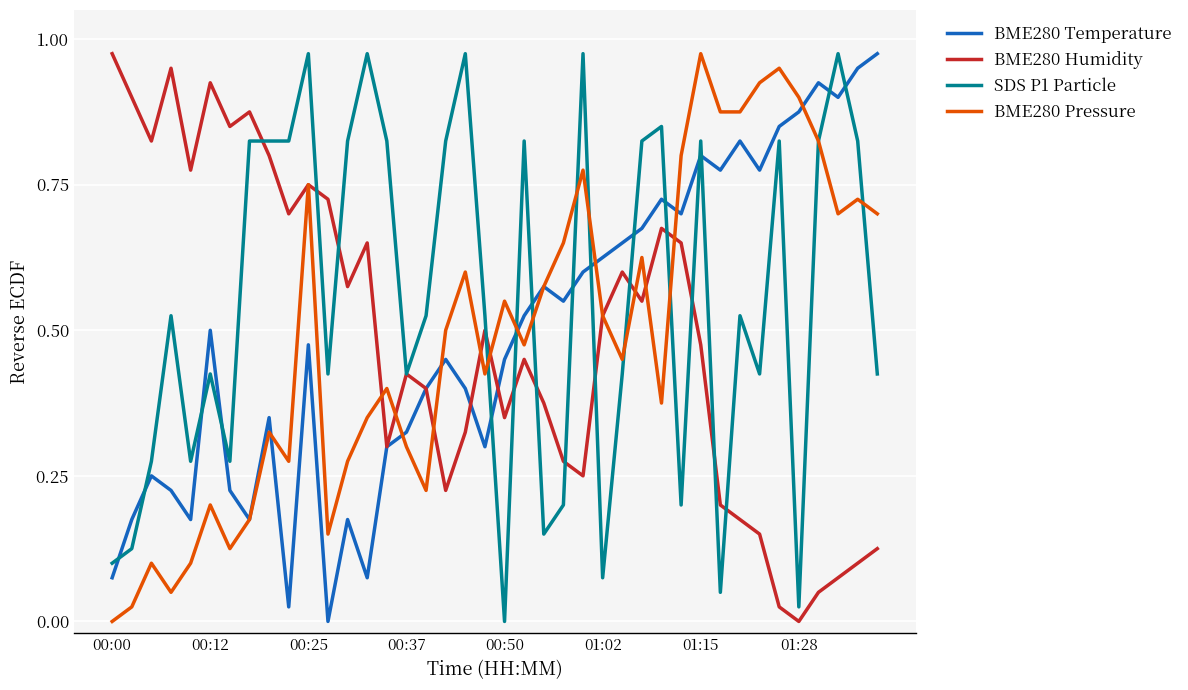

Which series has the largest total across all categories?

SDS P1 Particle